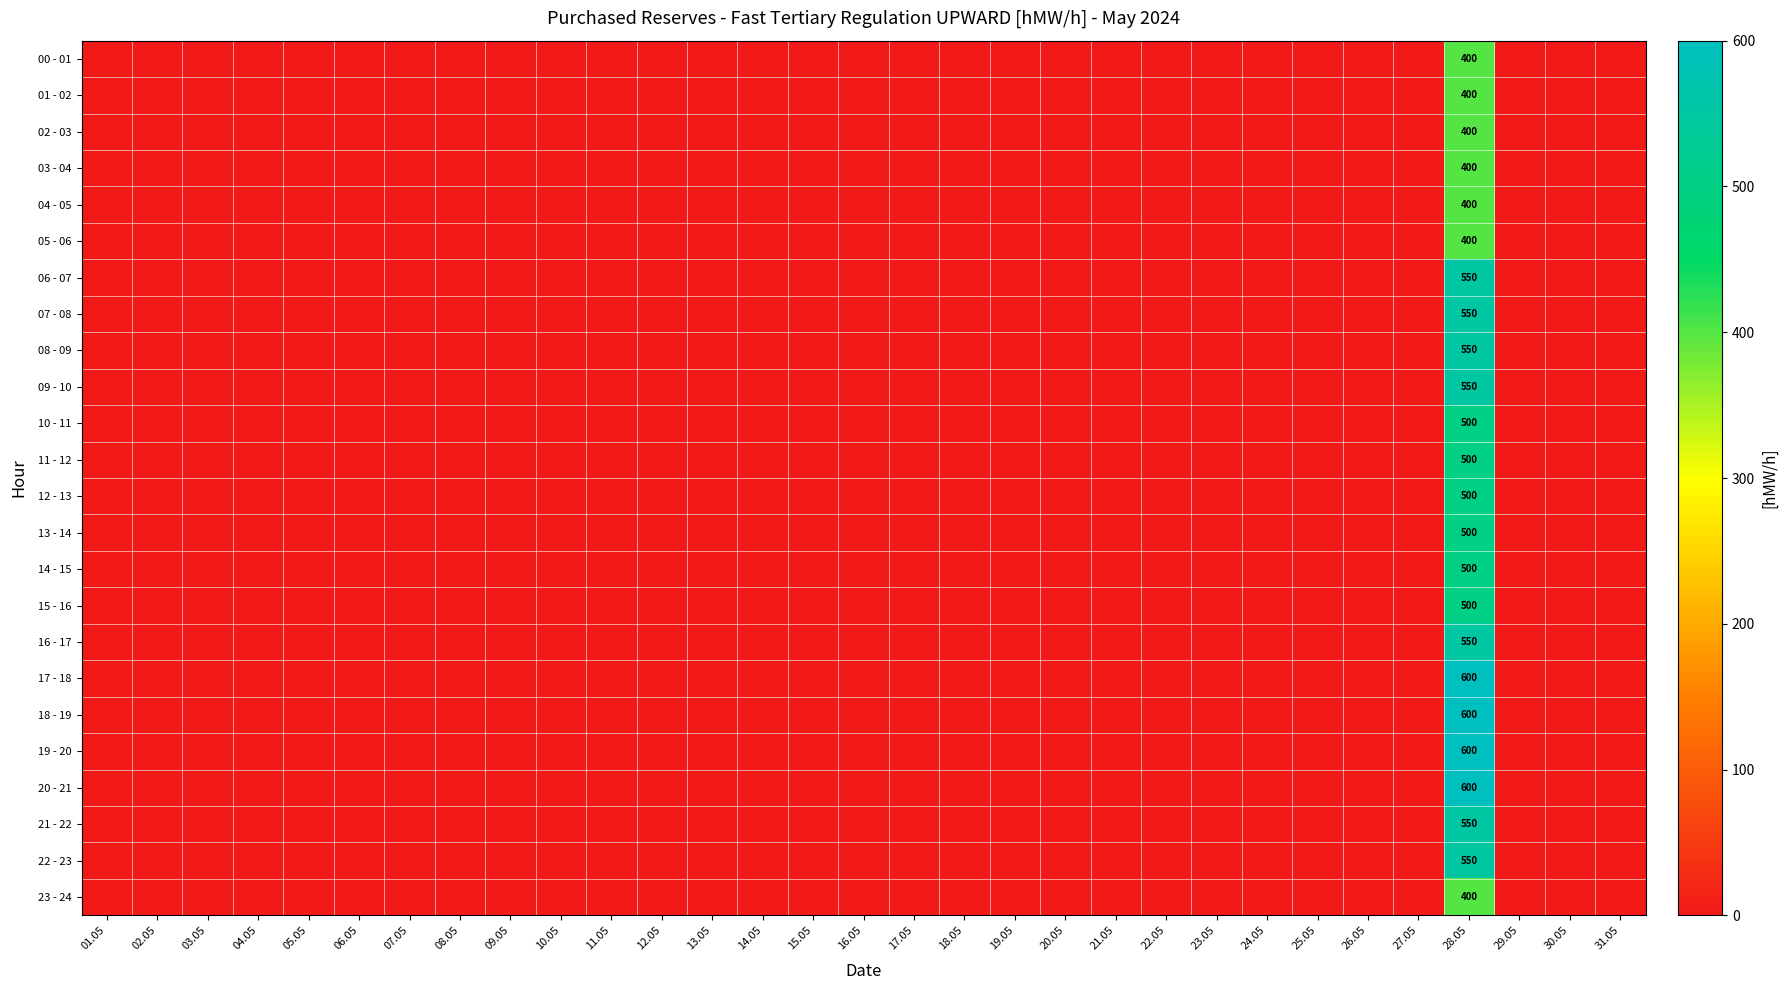

Is it true that 11 - 12 equals 500 at 28.05?

True